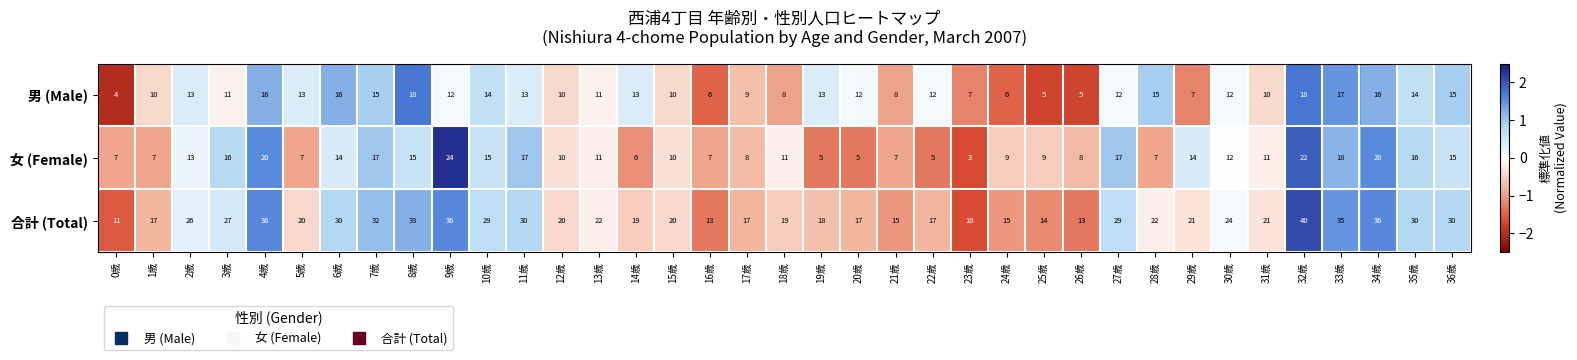

List the series in order of their peak value, highest first.

合計 (Total), 女 (Female), 男 (Male)